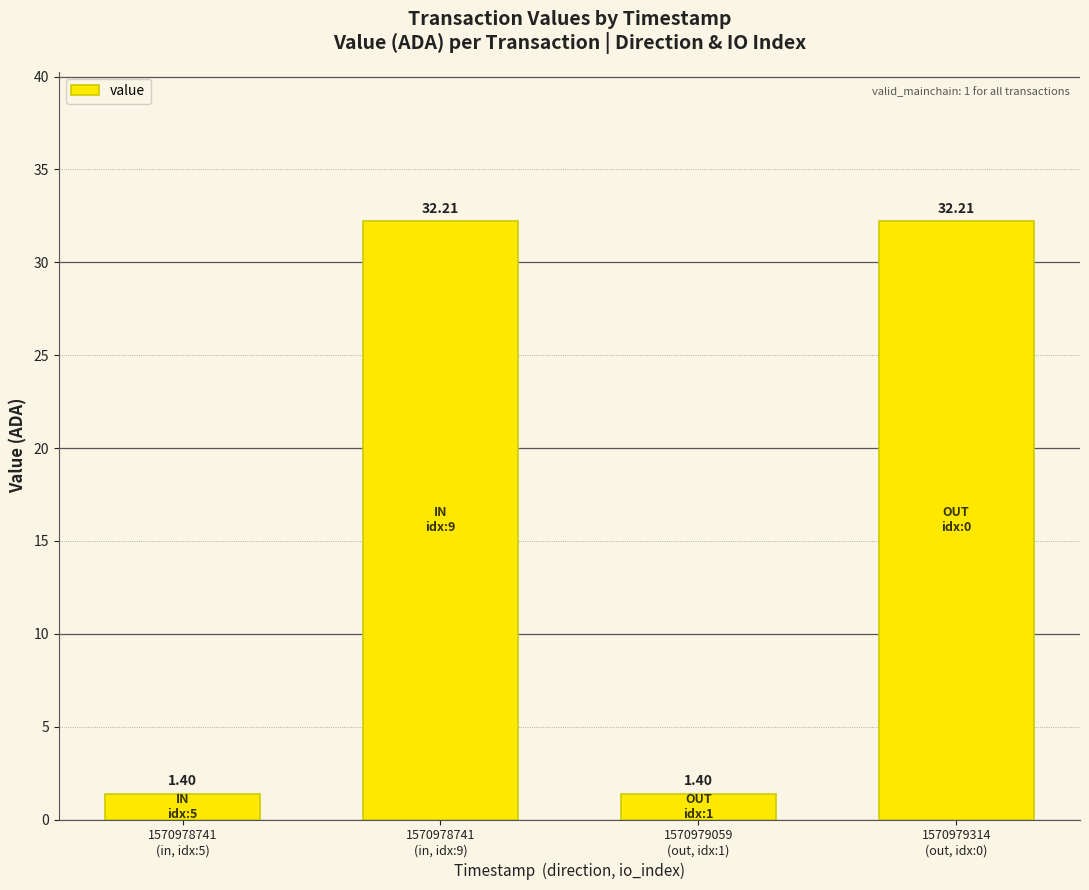

At which label does the data first exceed 32?

1570978741
(in, idx:9)